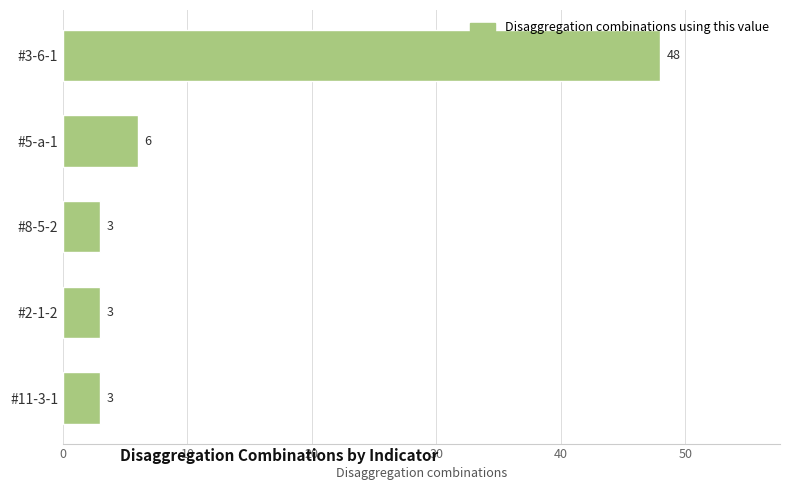

What is the minimum value shown in the chart?

3